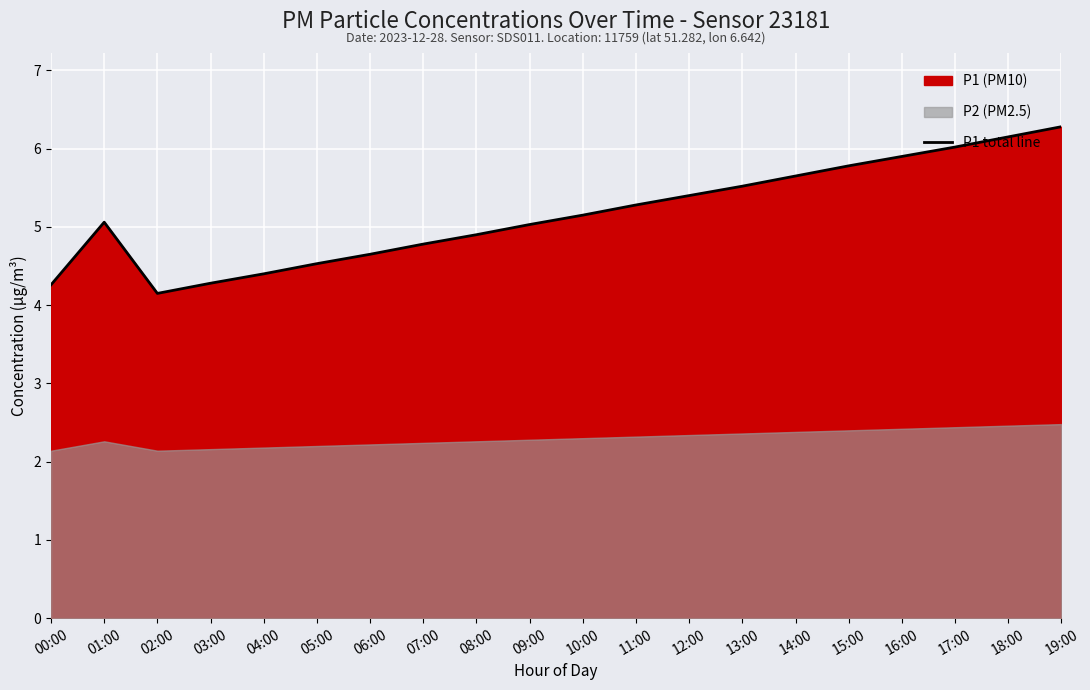

What is the difference between the maximum and minimum values?

2.1